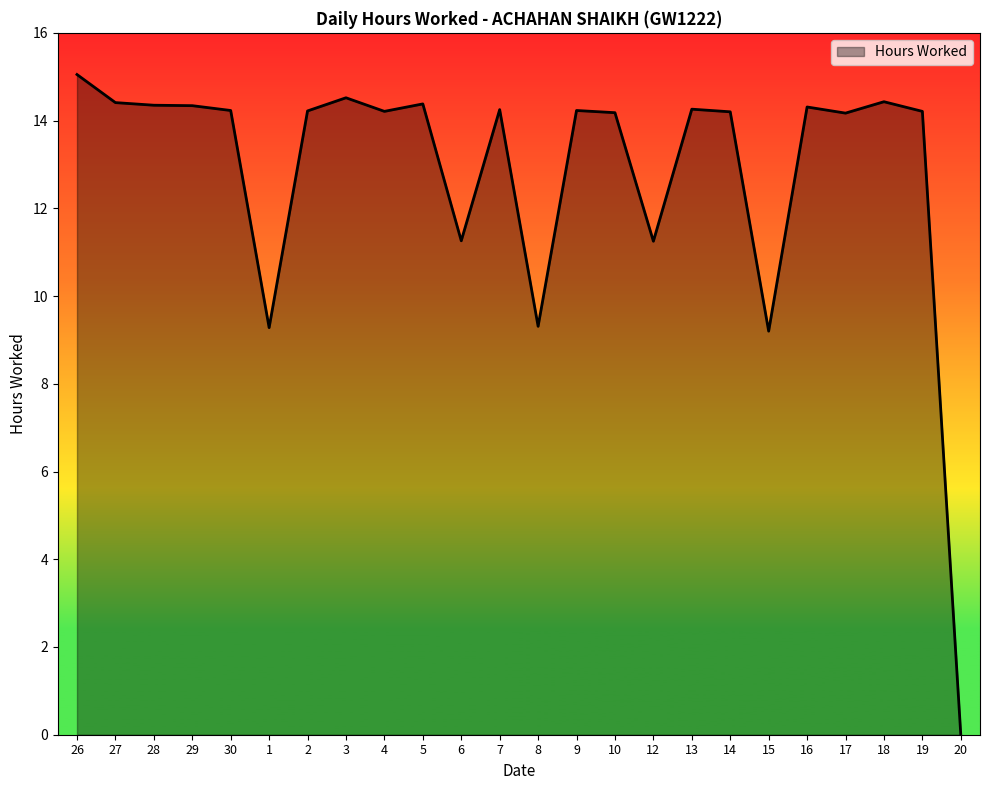

At which category does the chart reach its peak across all series?

26